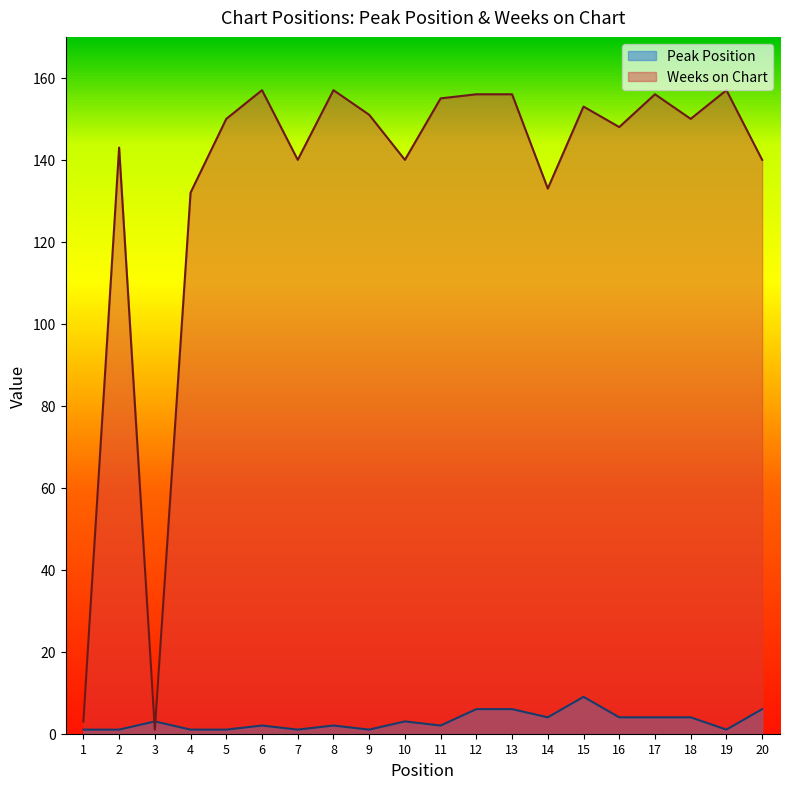

What is the minimum value for Peak Position?

1